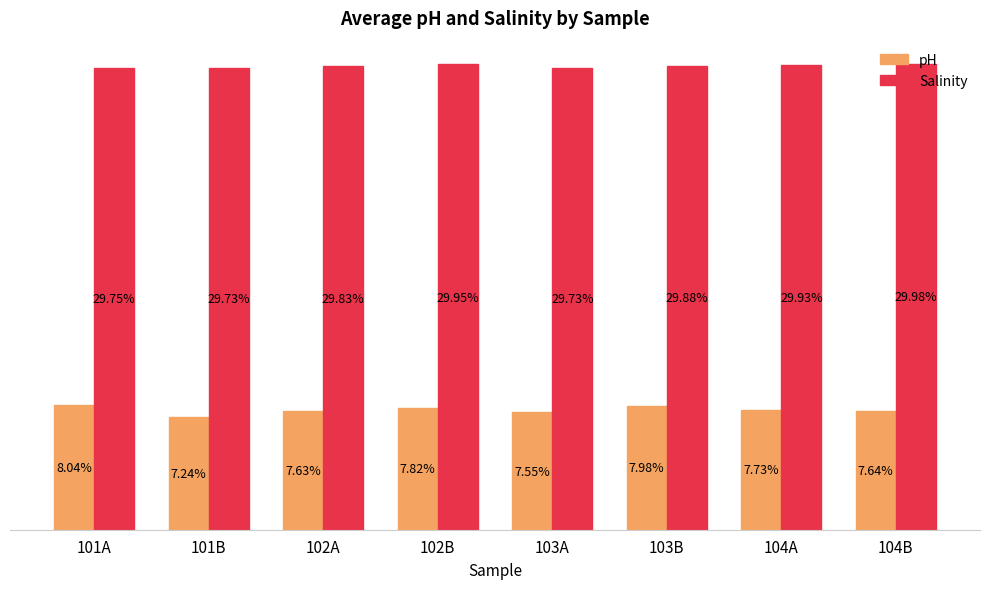

List the series in order of their peak value, highest first.

Salinity, pH